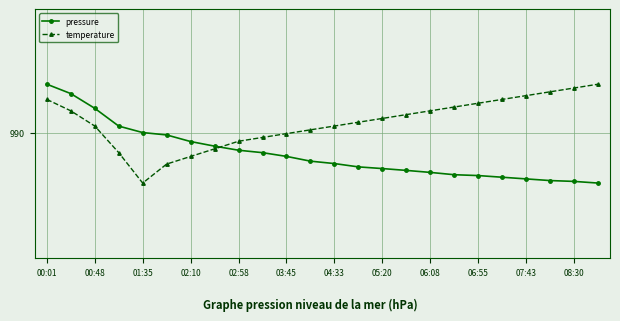

What are all the series names shown in the legend?

pressure, temperature